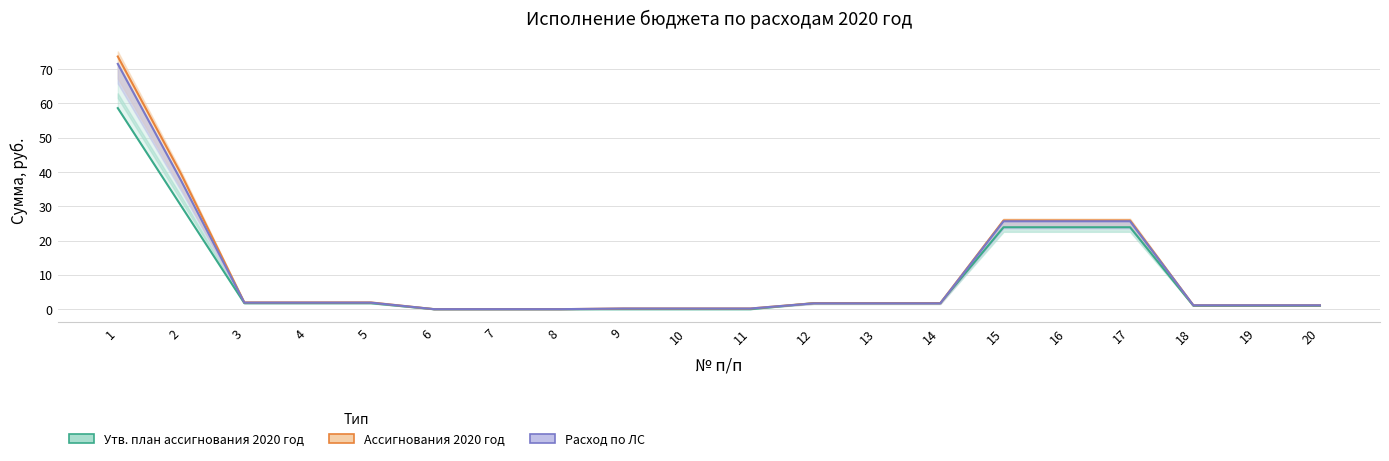

Reading left to right, extract all data points from this chart.

Утв. план ассигнования 2020 год: 58.6	30.1	1.8	1.8	1.8	0.0	0.0	0.0	0.0	0.0	0.0	1.8	1.8	1.8	23.9	23.9	23.9	1.0	1.0	1.0
Ассигнования 2020 год: 73.6	39.4	2.0	2.0	2.0	0.0	0.0	0.0	0.2	0.2	0.2	1.8	1.8	1.8	25.9	25.9	25.9	1.1	1.1	1.1
Расход по ЛС: 71.5	37.5	1.9	1.9	1.9	0.0	0.0	0.0	0.2	0.2	0.2	1.7	1.7	1.7	25.6	25.6	25.6	1.1	1.1	1.1